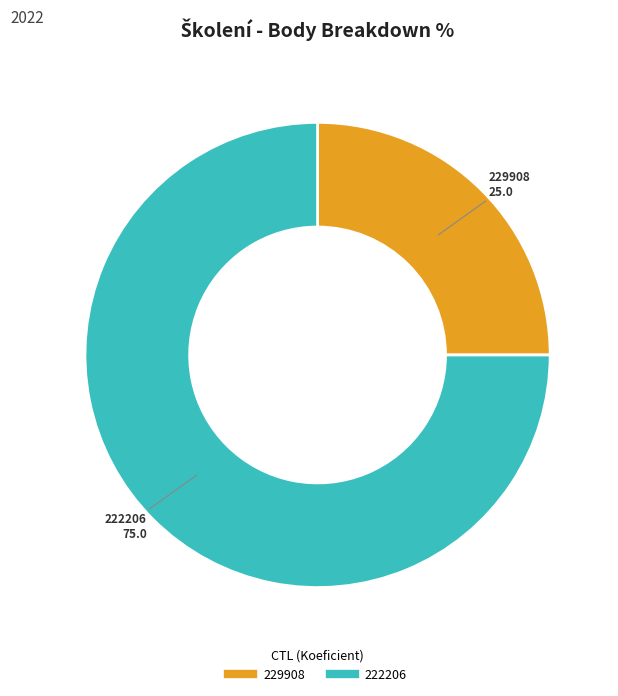

The 222206 slice represents 75% of the pie. True or false?

True